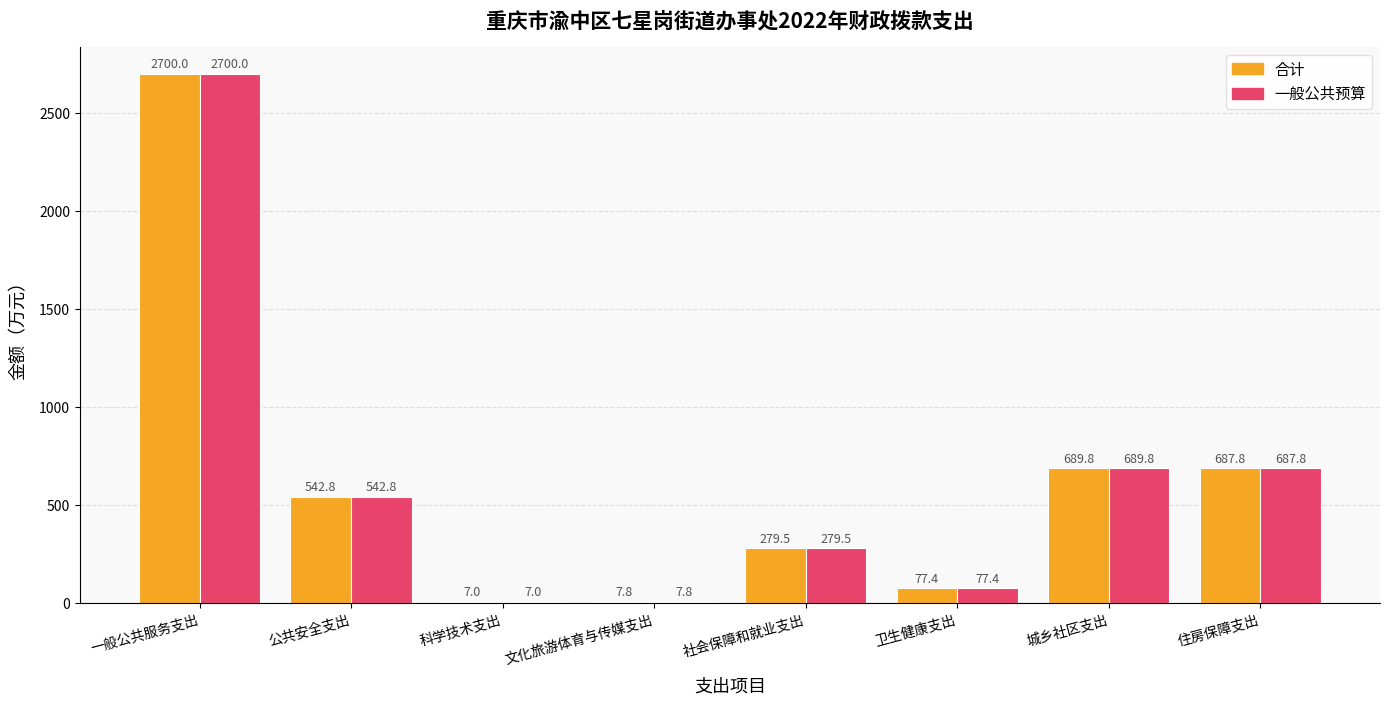

Is it true that 一般公共预算 equals 689.8 at 城乡社区支出?

True